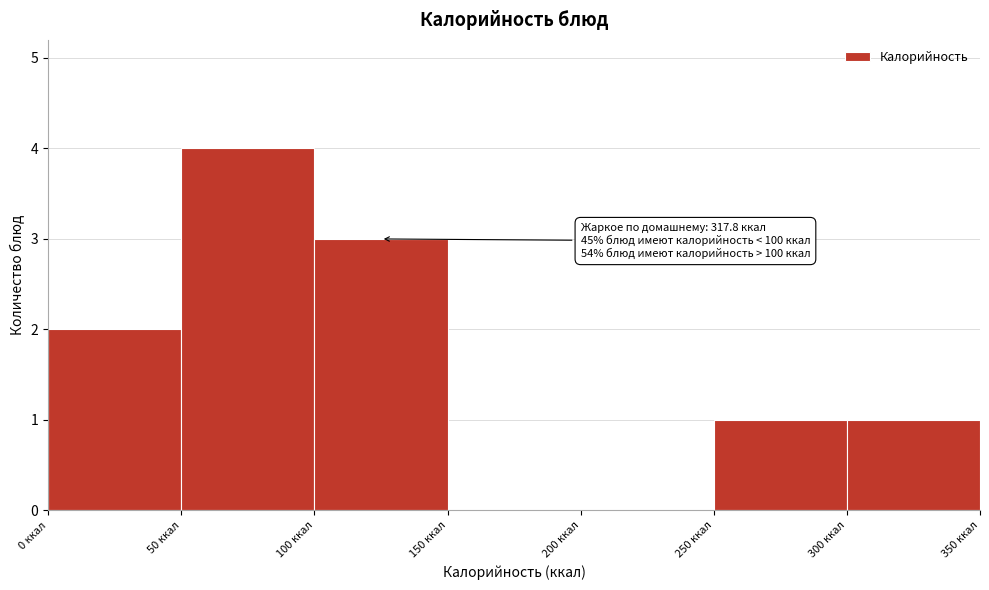

Which range on the x-axis has the tallest bar?

50 to 100